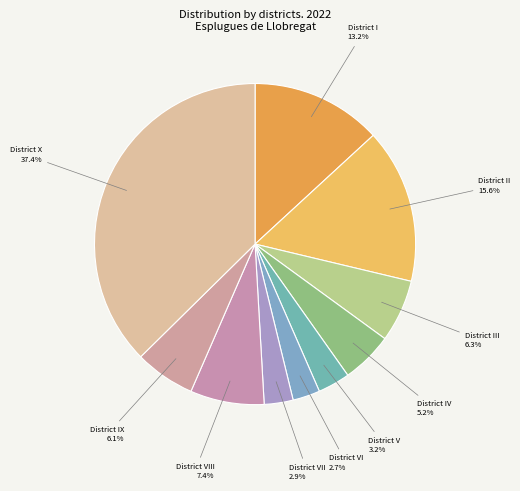

How many segments does this pie chart have?

10